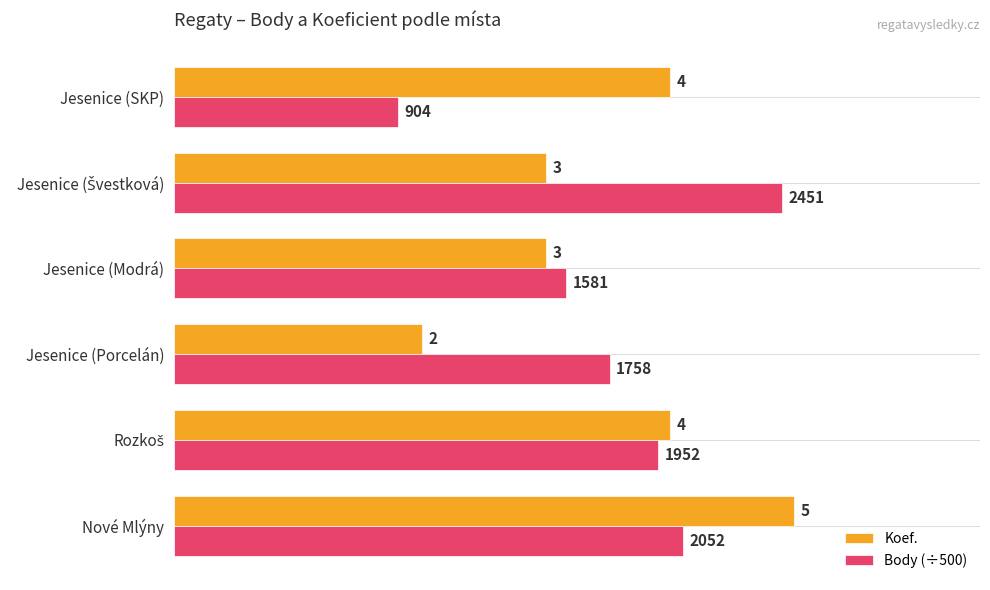

Where is Body (÷500) nearest to the value 3?

Jesenice (Modrá)